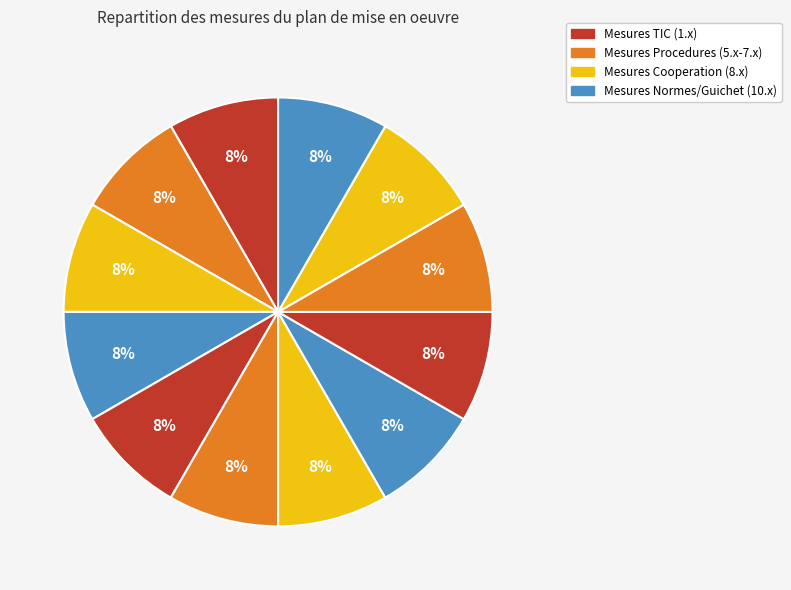

How many slices are in this pie chart?

12